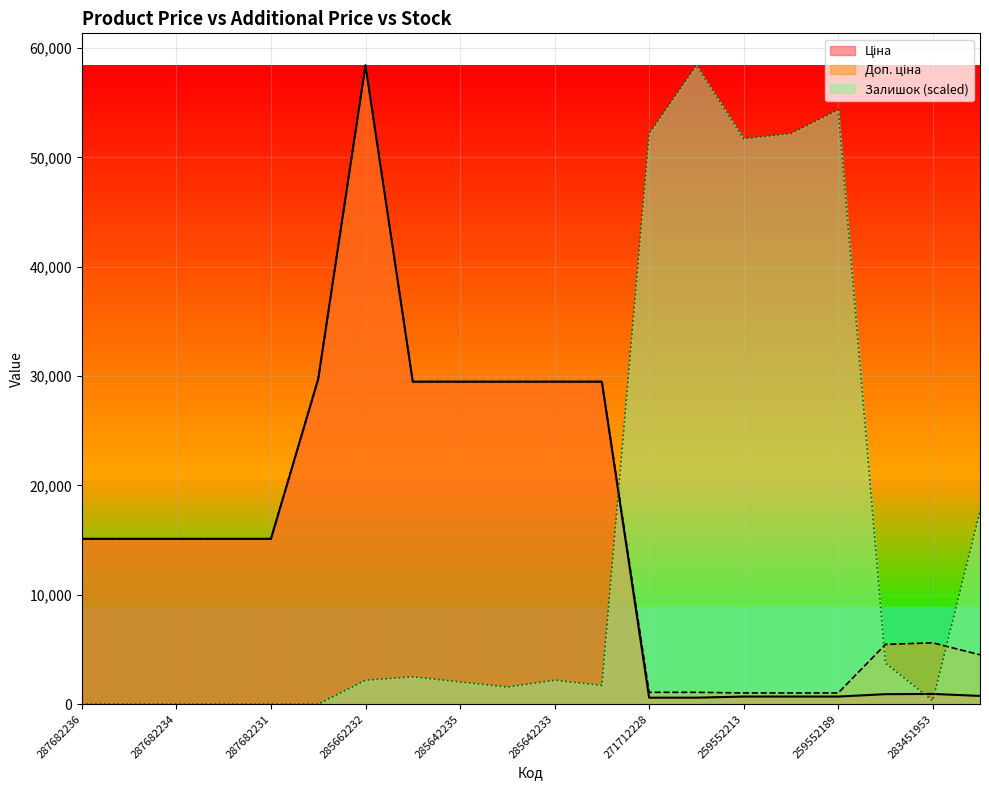

What is the lowest value of the Доп. ціна series?

1024.6